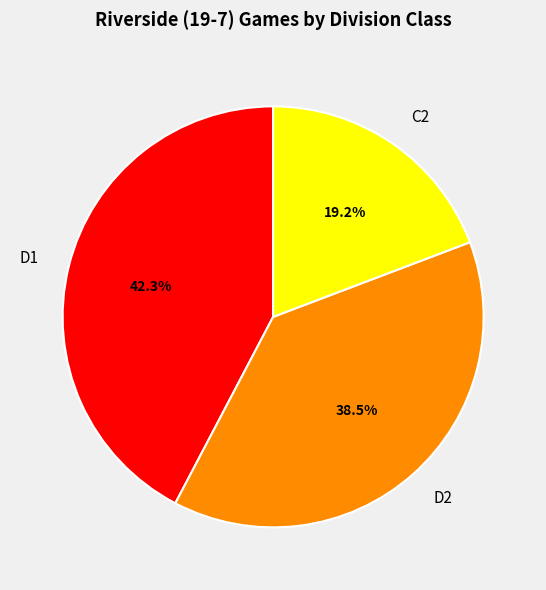

What percentage do D2 and D1 together represent?

80.8%